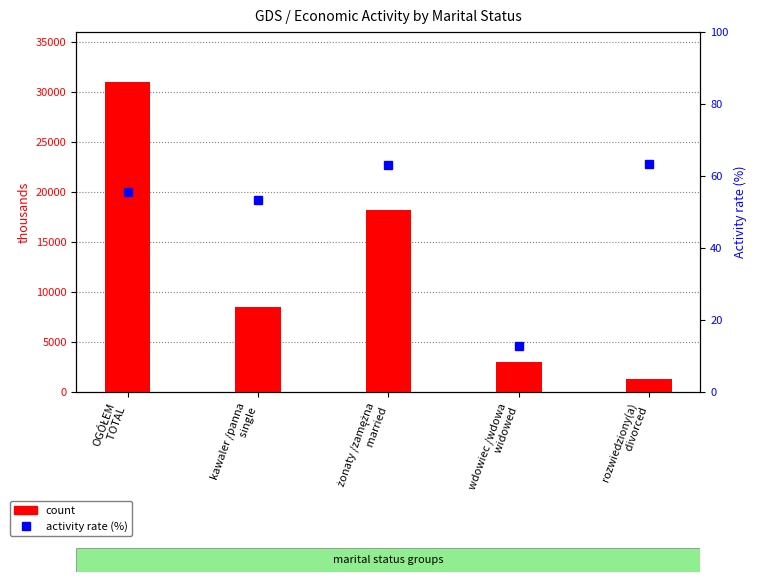

Which series has the largest total across all categories?

count